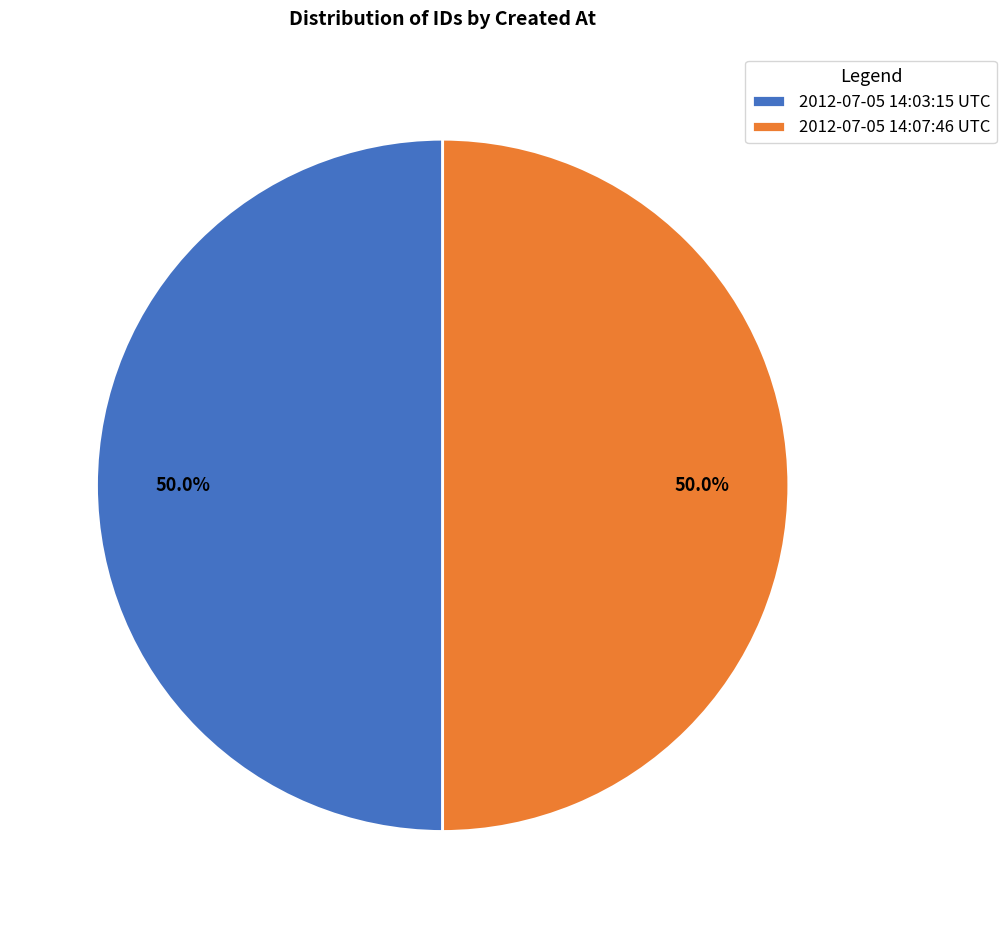

To the nearest percent, what portion does 2012-07-05 14:07:46 UTC represent?

50%